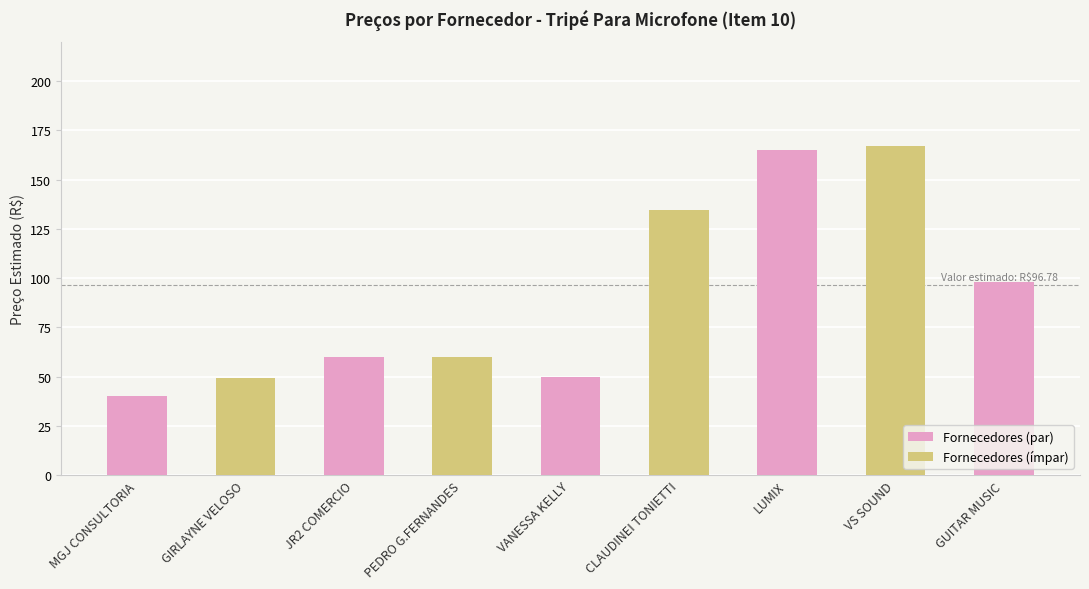

How many data points does each series have?

9